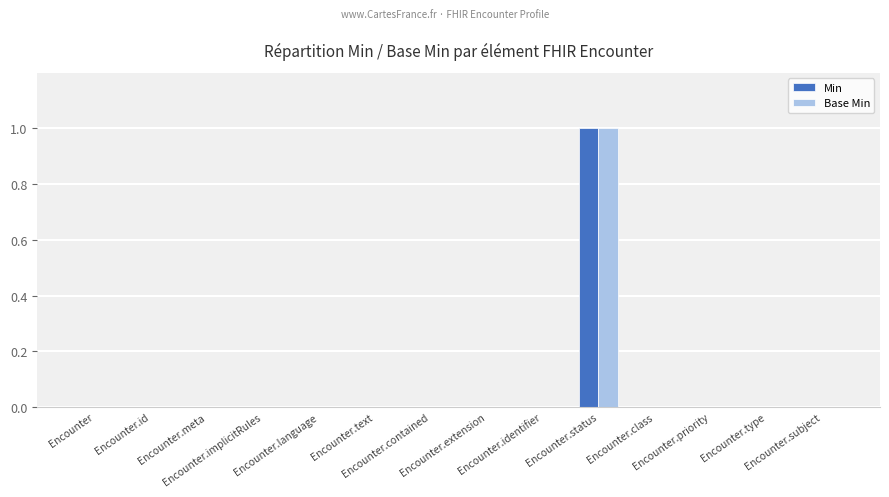

How many groups of bars are there?

14